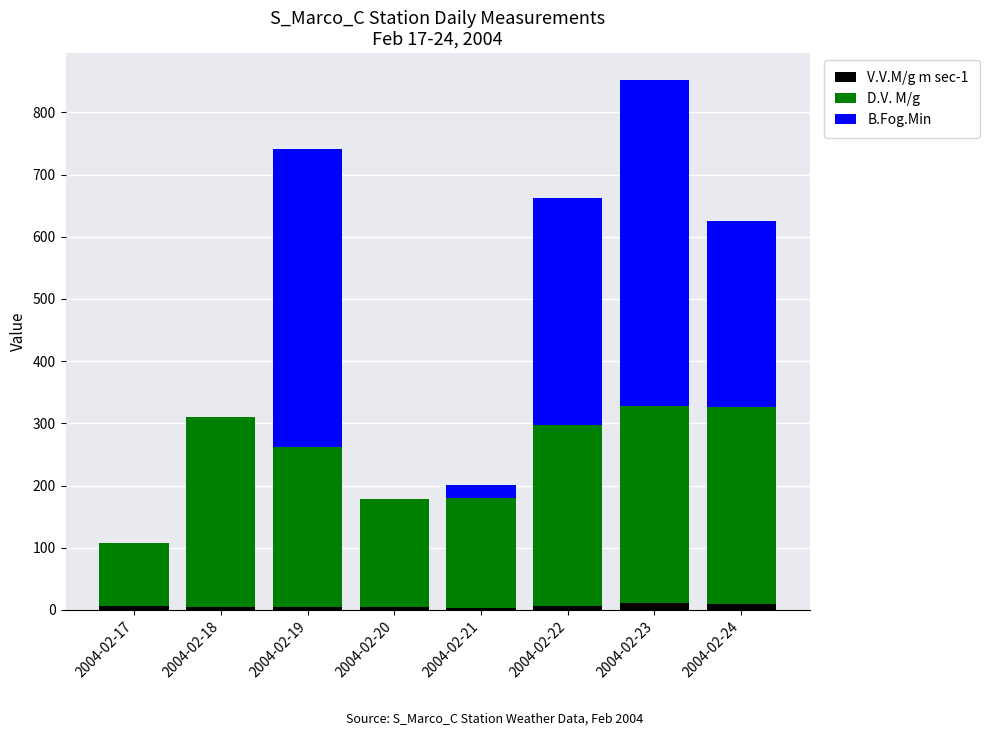

At which category is the sum across all series the highest?

2004-02-23